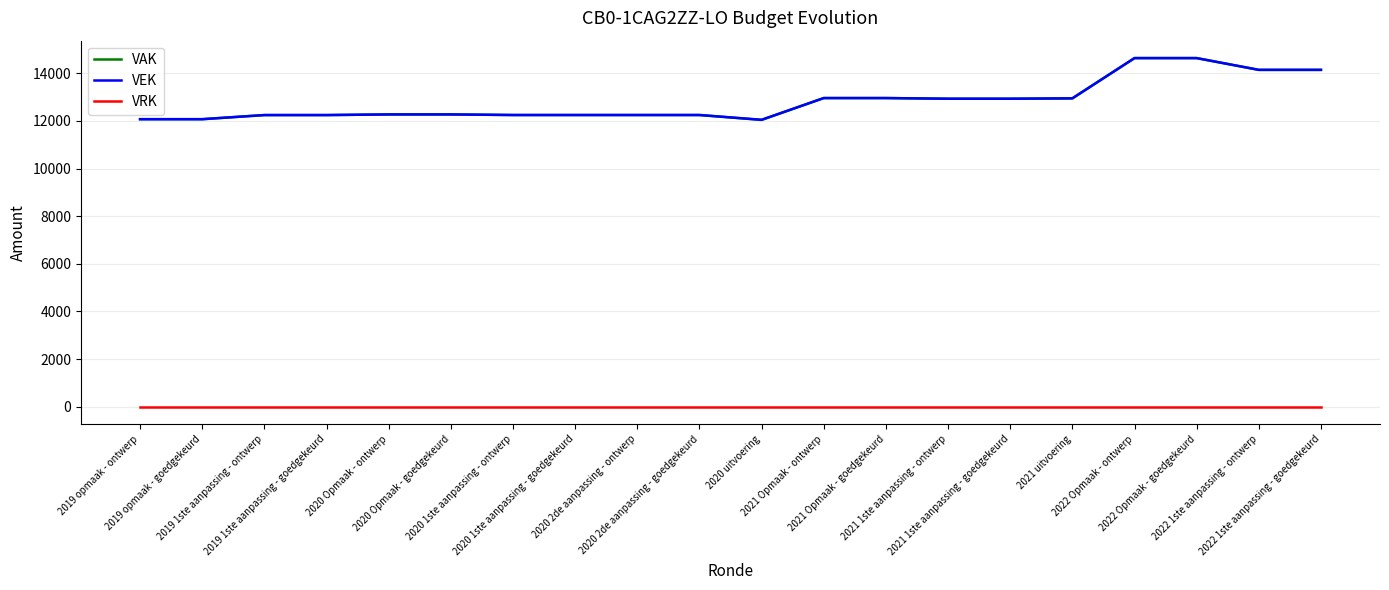

What is the maximum value shown in the chart?

14638